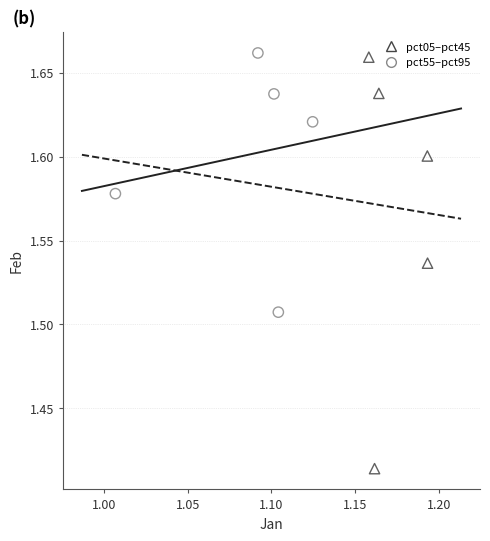

Which series has the largest Y range (max minus min)?

pct05–pct45